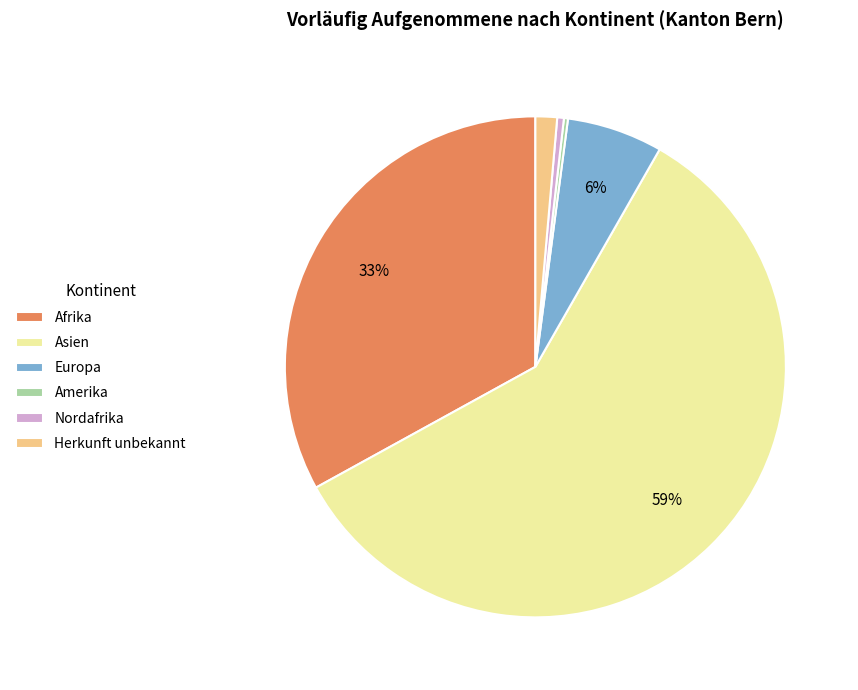

What is the largest slice in the pie chart?

Asien